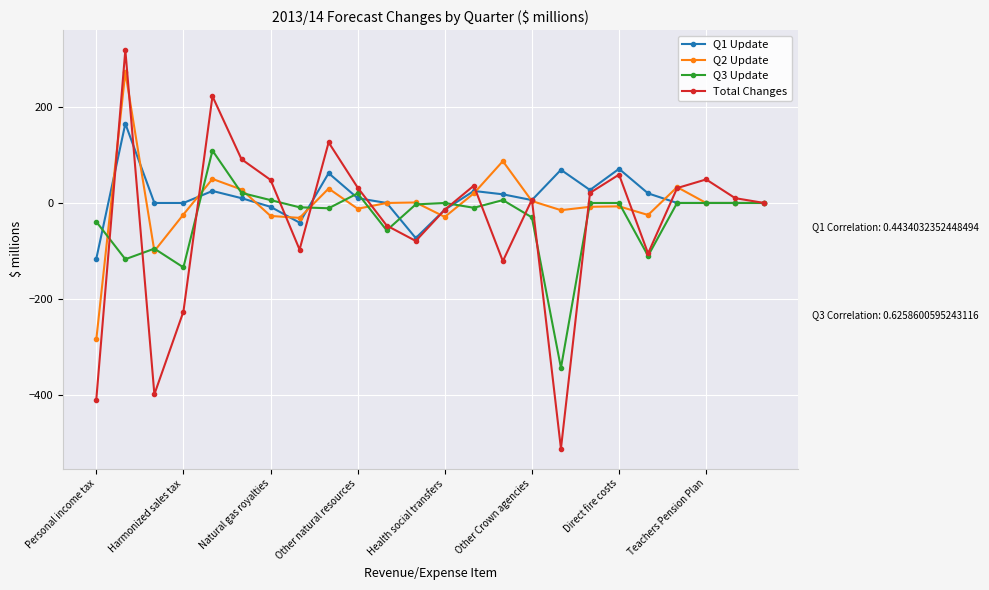

Which series has the largest range (max minus min)?

Total Changes